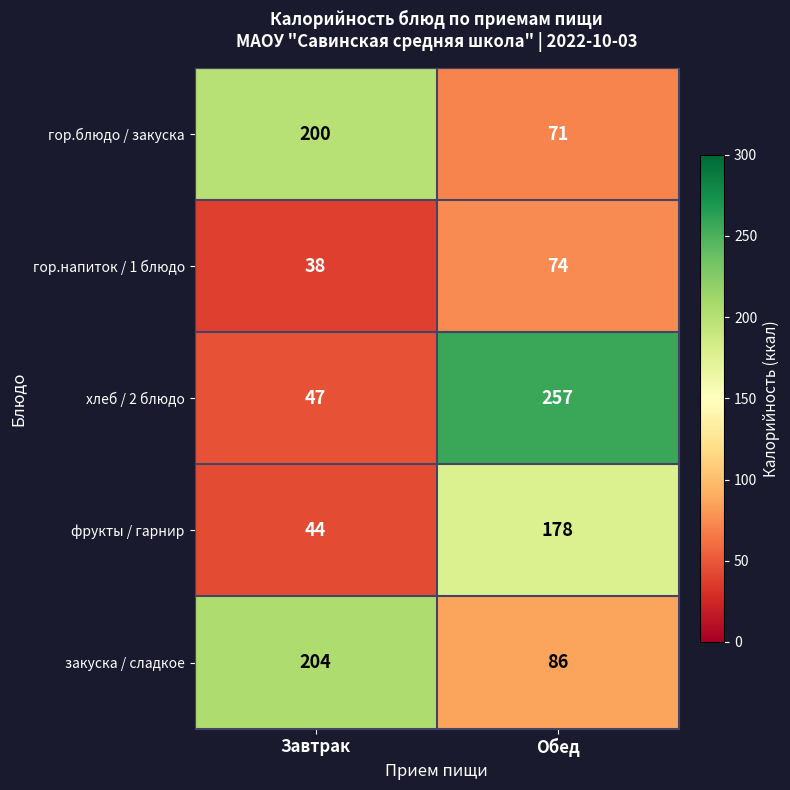

The хлеб / 2 блюдо series shows 62 at Завтрак. True or false?

False